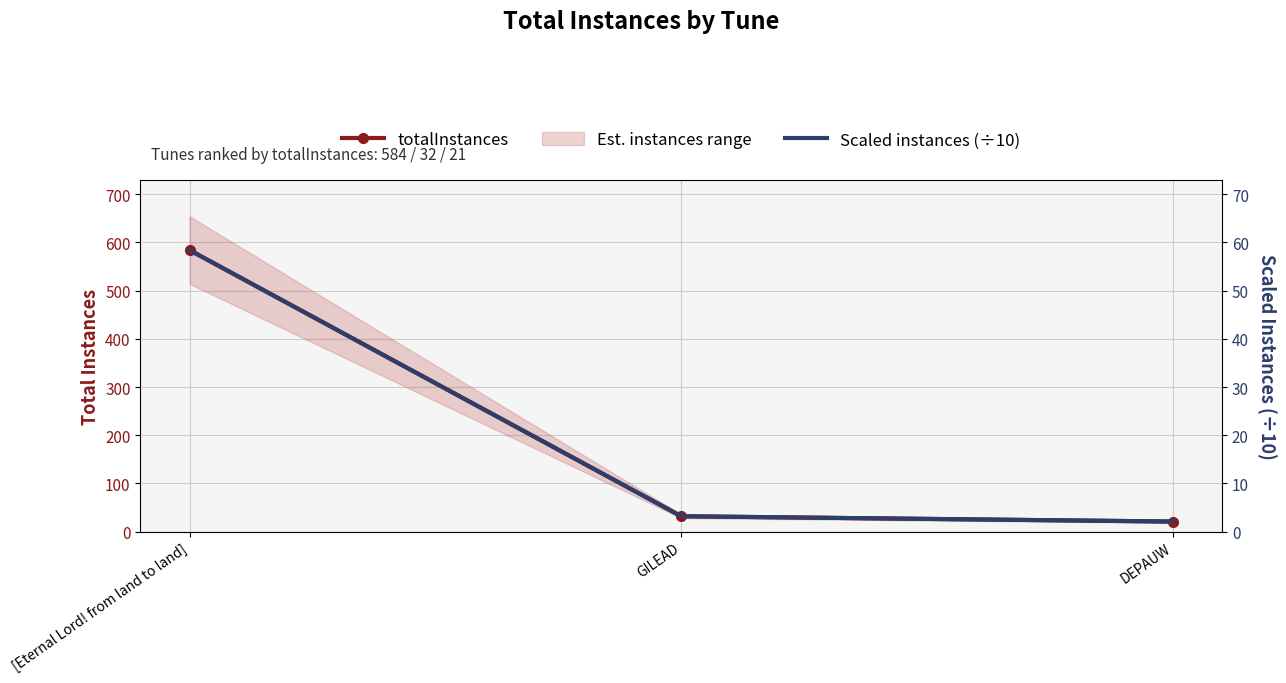

Which series has the largest total across all categories?

totalInstances